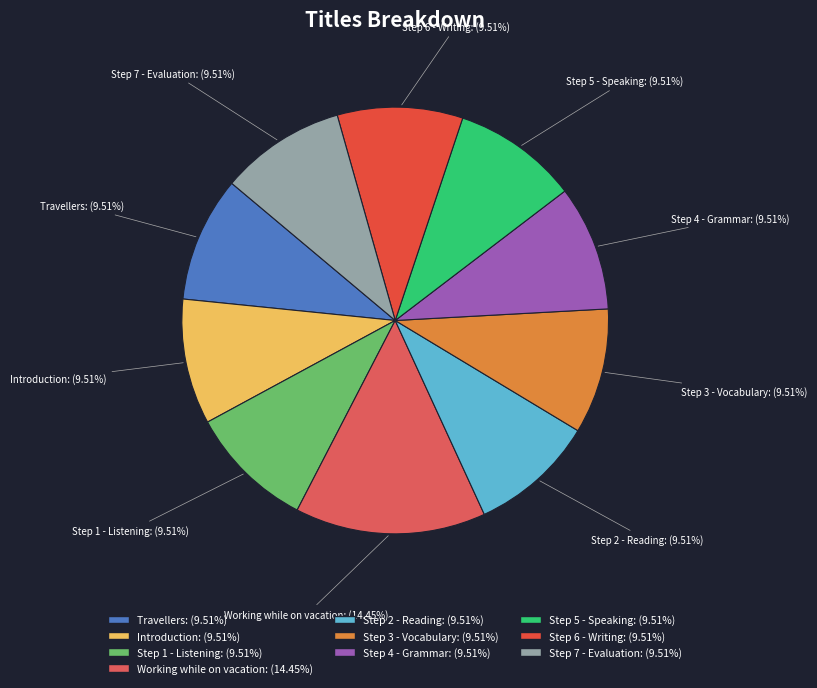

Combined, do Step 5 - Speaking and Step 2 - Reading account for over 50%?

No